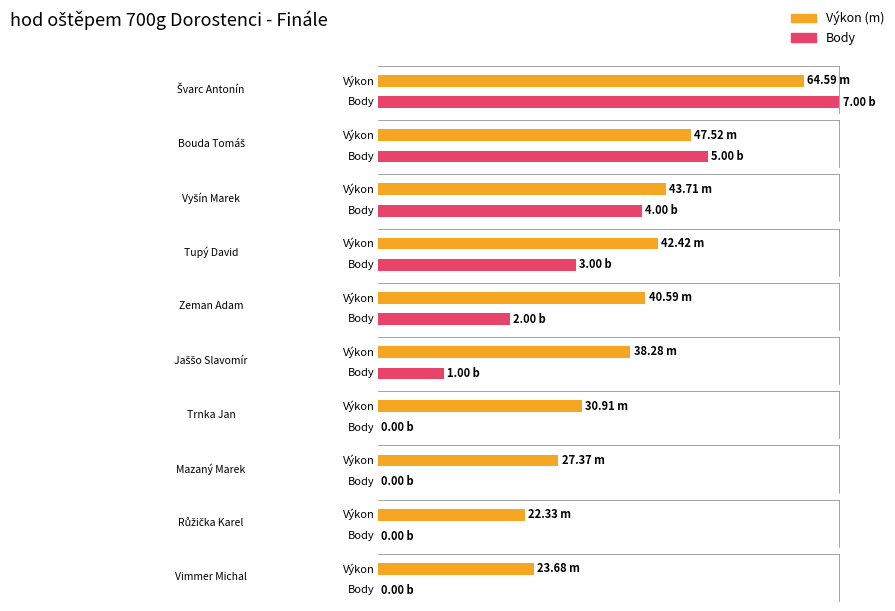

What is the label of the 9th bar from the right?

Bouda Tomáš